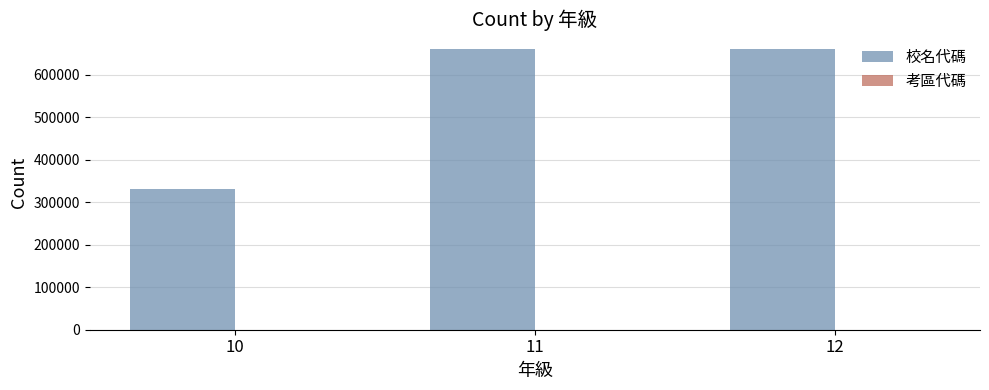

What is the maximum value for 校名代碼?

660602